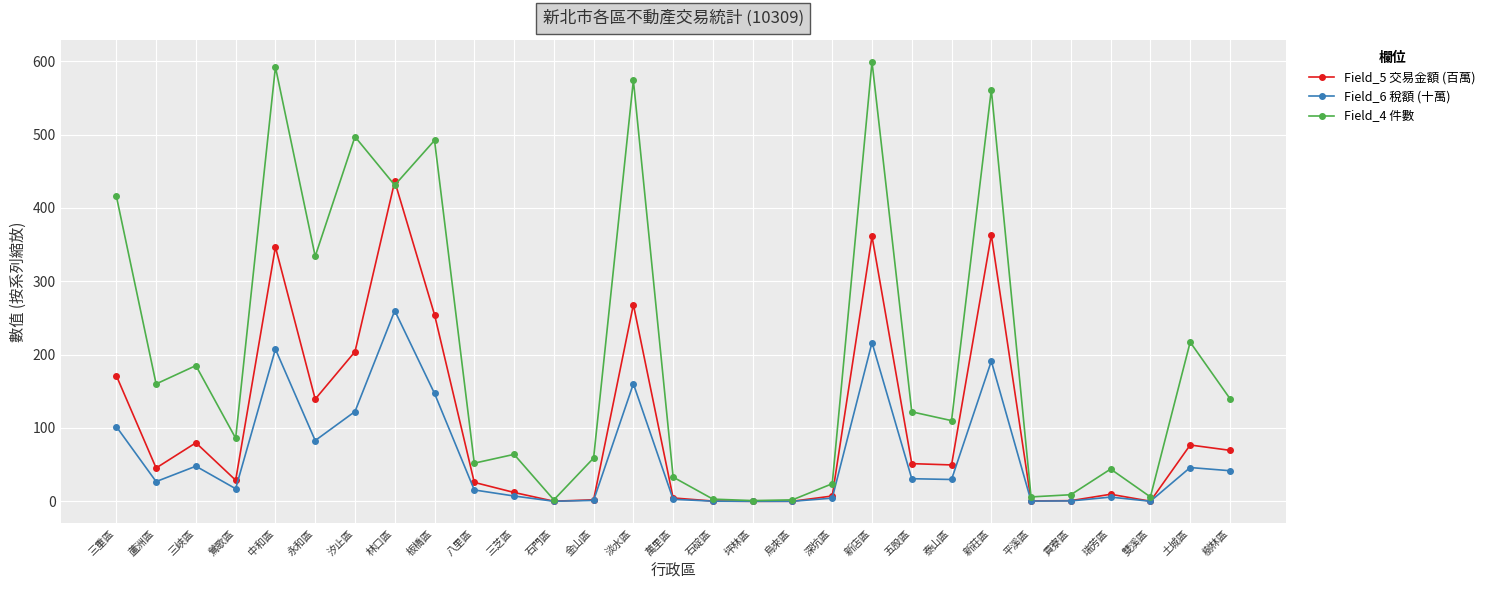

Where do Field_5 交易金額 (百萬) and Field_4 件數 first cross each other?

汐止區 and 林口區